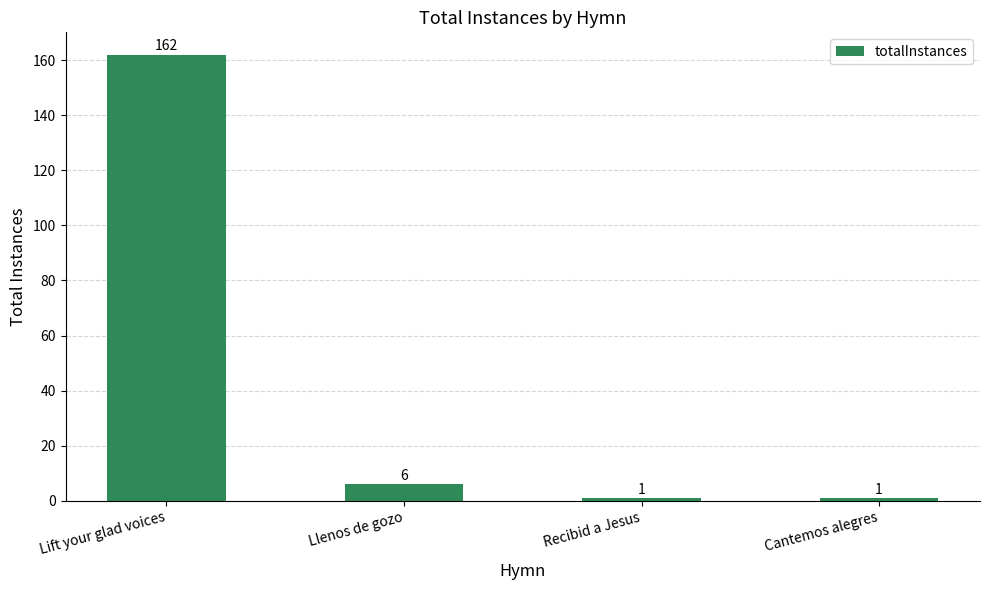

What is the change in value from Lift your glad voices to Llenos de gozo?

-156